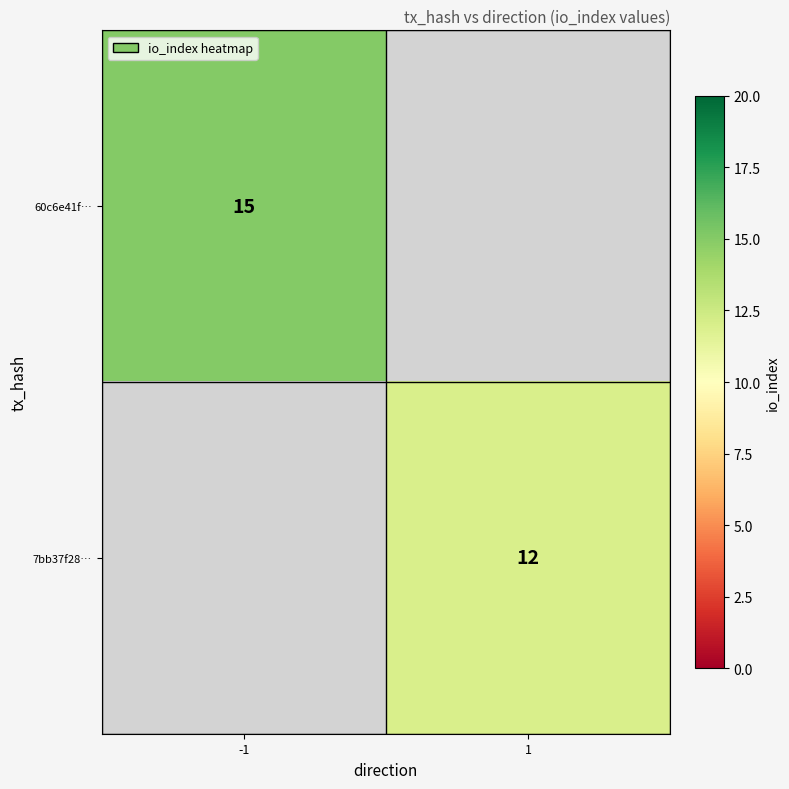

Is it true that 60c6e41f… equals 7 at -1?

False